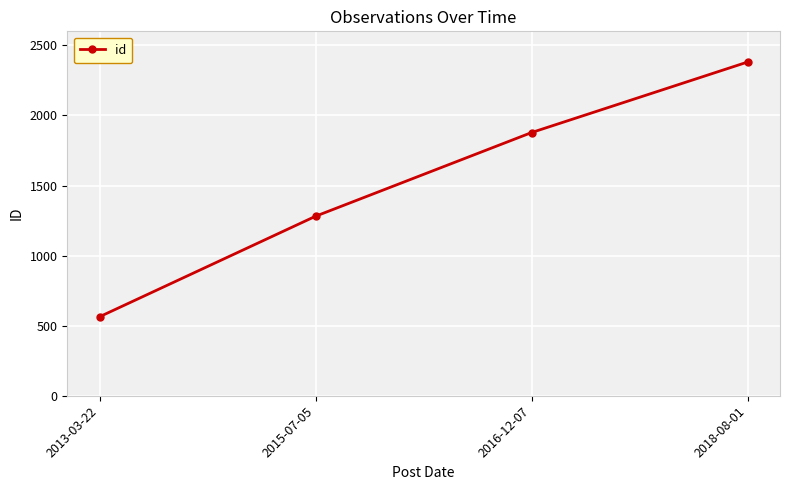

What is the average value?

1526